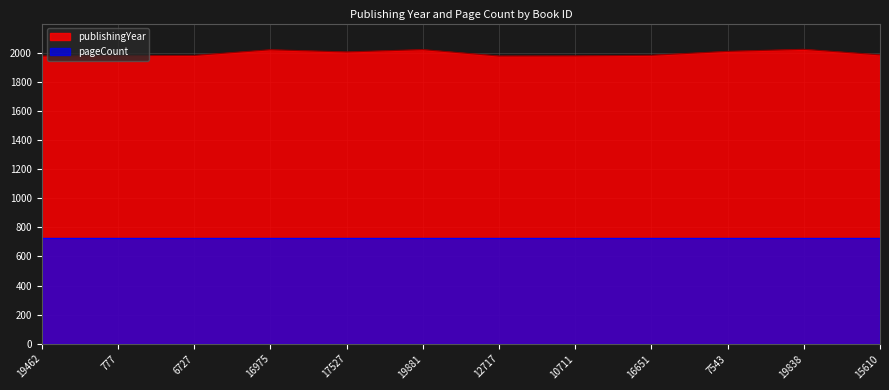

What is the value of the 8th point from the left?

1978